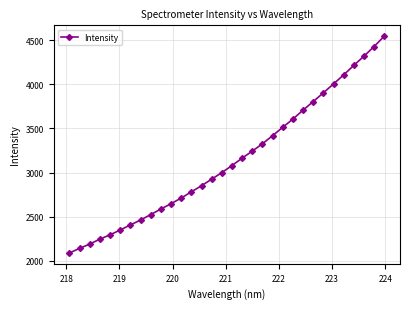

What is the difference between the maximum and minimum values?

2458.0